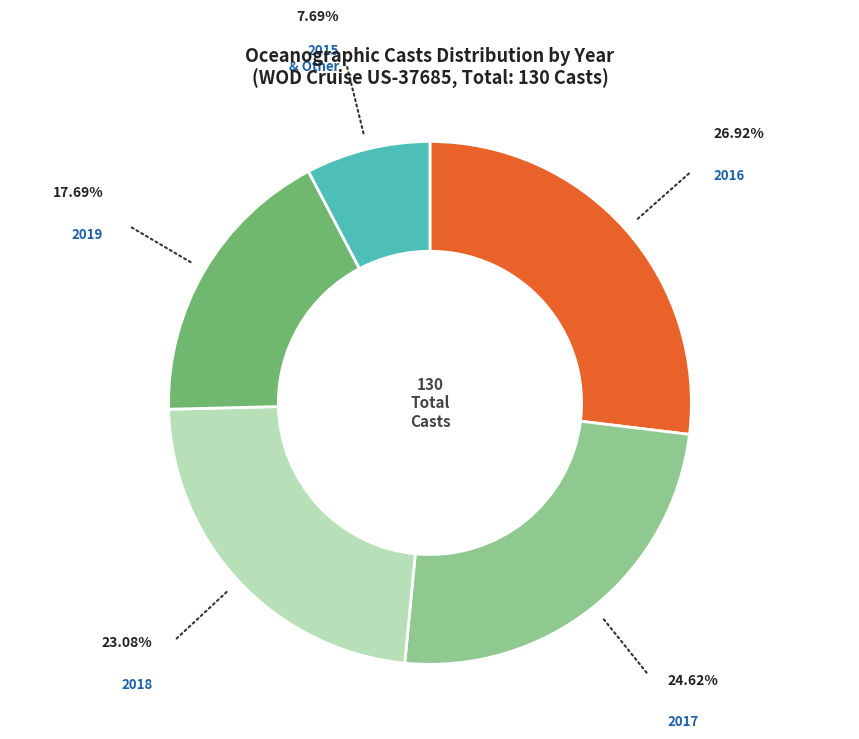

Which category has the smallest portion of the pie?

2015 & Other